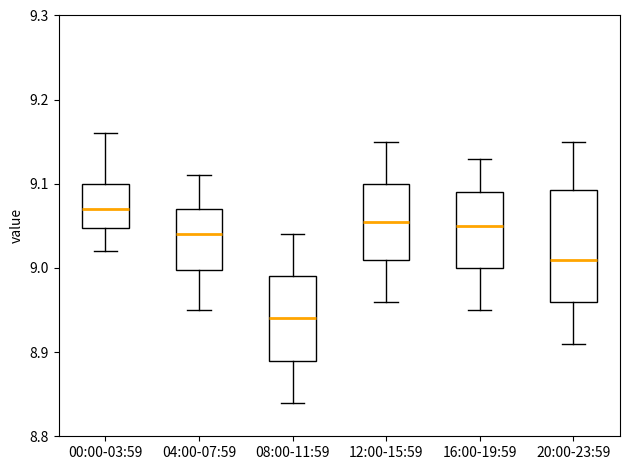

Comparing the boxes themselves (not the whiskers), which one is the tallest?

20:00-23:59